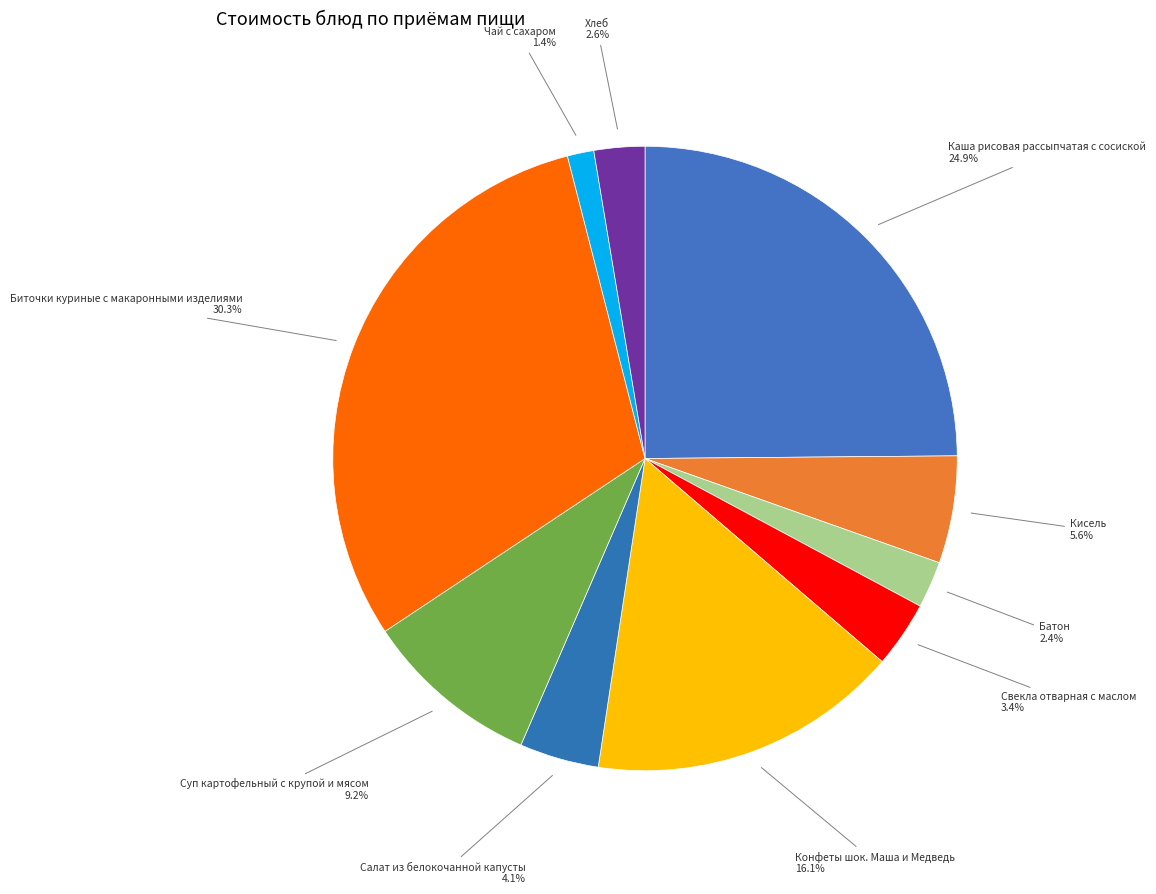

Which slice is the largest?

Биточки куриные с макаронными изделиями